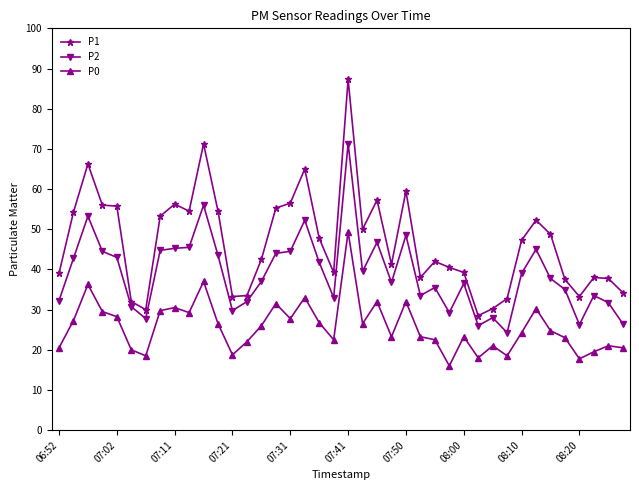

Which series has the largest range (max minus min)?

P1